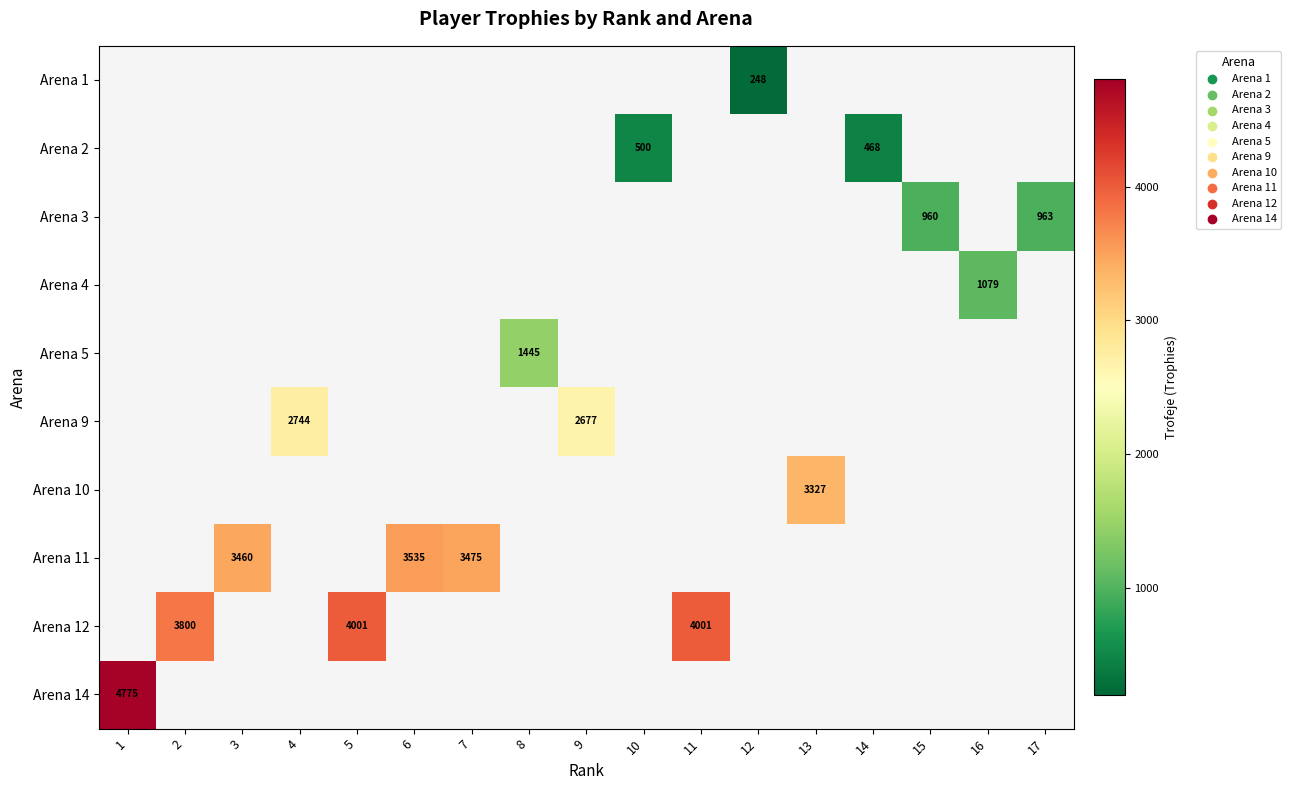

At which label does Arena 1 reach its minimum?

1